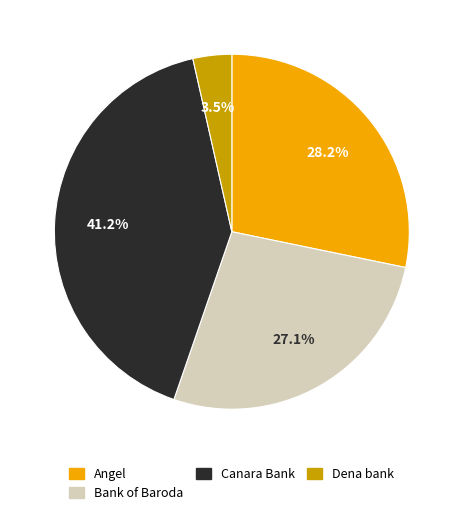

Which category has the biggest portion of the pie?

Canara Bank